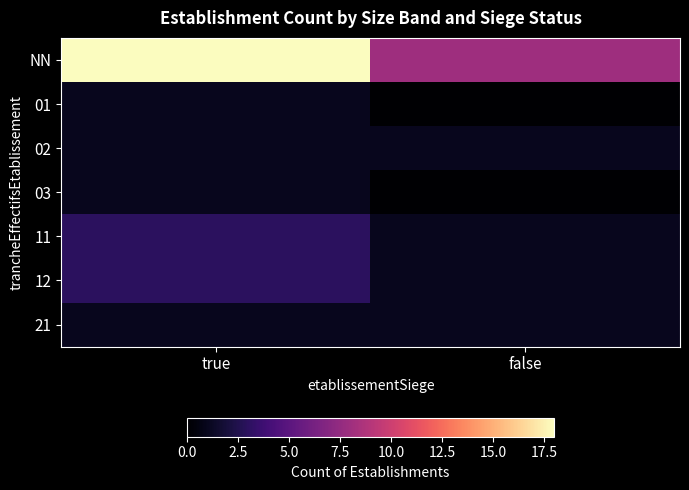

At which category is the sum across all series the highest?

true